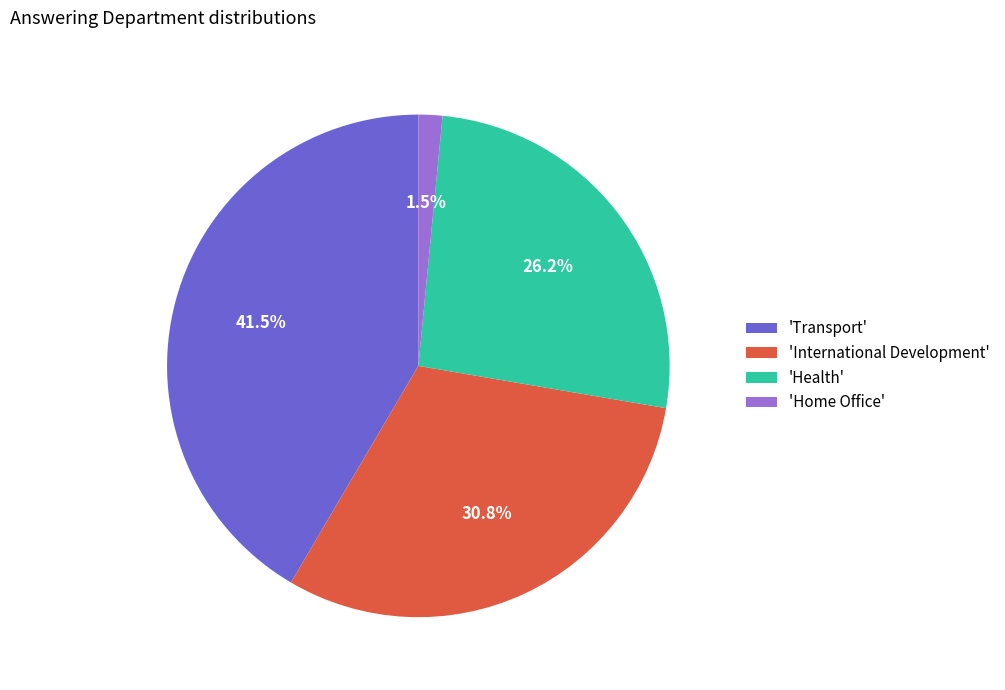

Between 'Transport' and 'Health', which is larger?

'Transport'